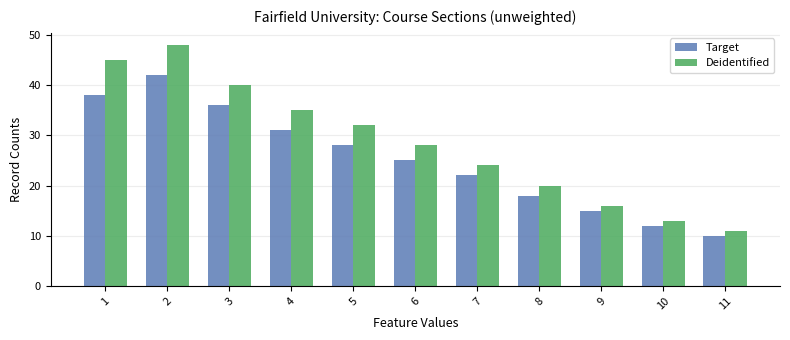

What value does the Target series have at 10?

12